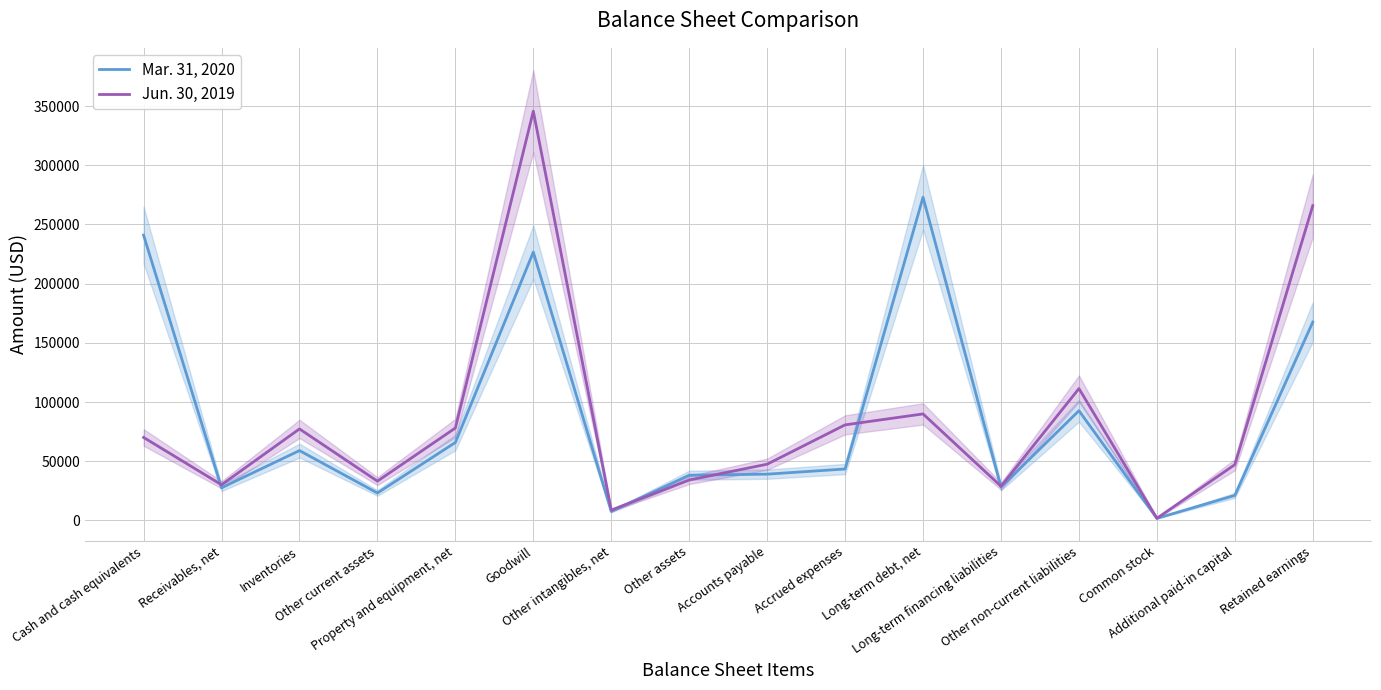

What value does the Mar. 31, 2020 series have at Common stock, to the nearest 100?

1800